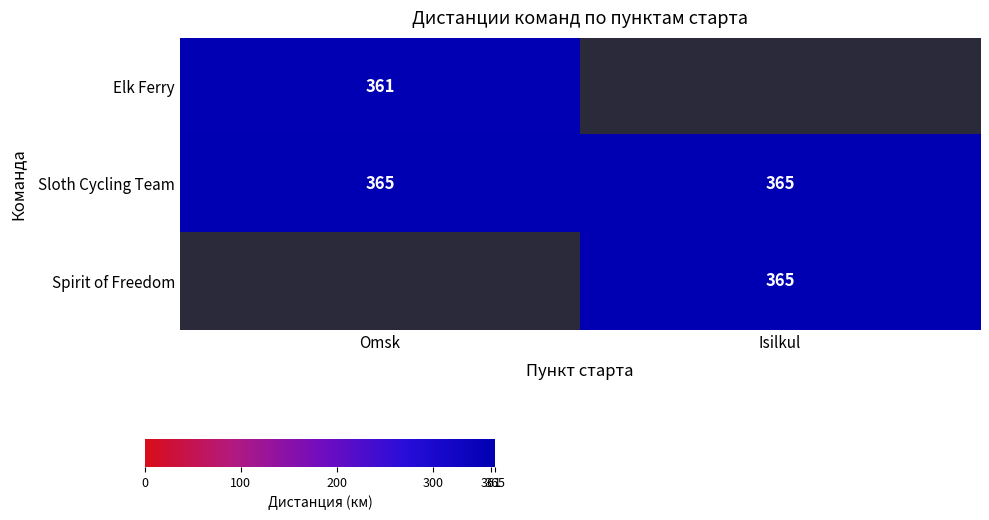

The Spirit of Freedom series shows 240 at Isilkul. True or false?

False